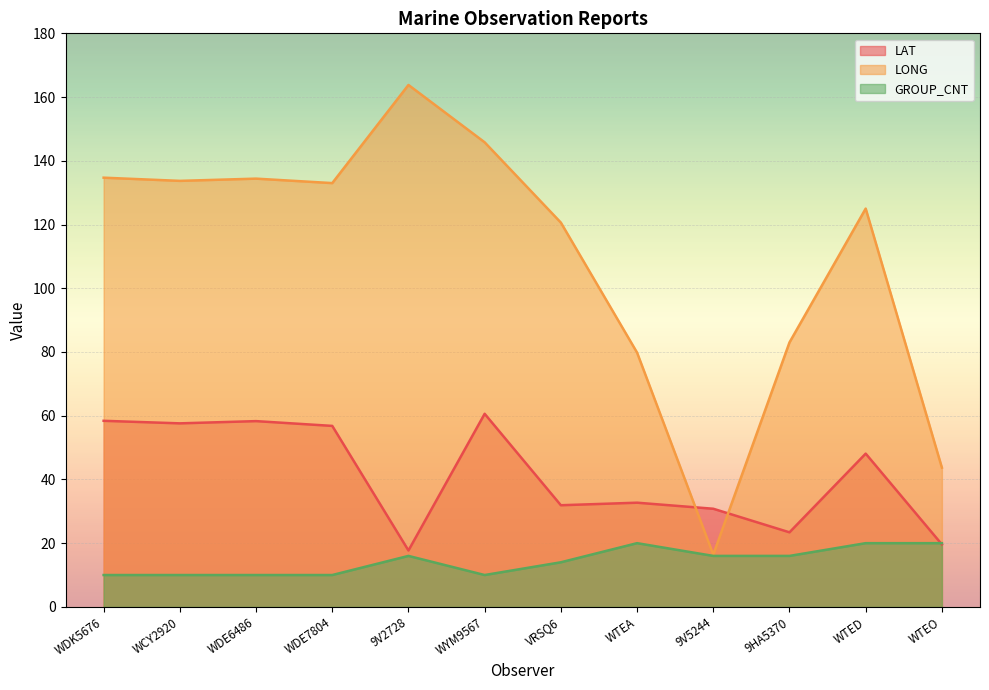

Which series has the largest range (max minus min)?

LONG